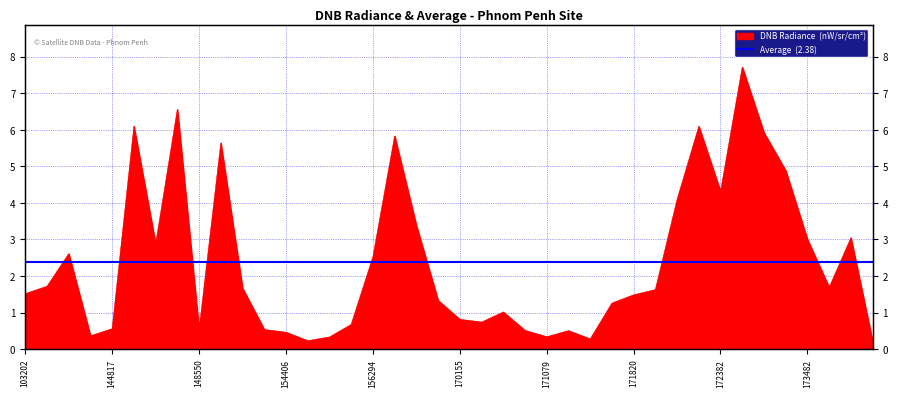

What is the value of the 21st point from the left?

0.8